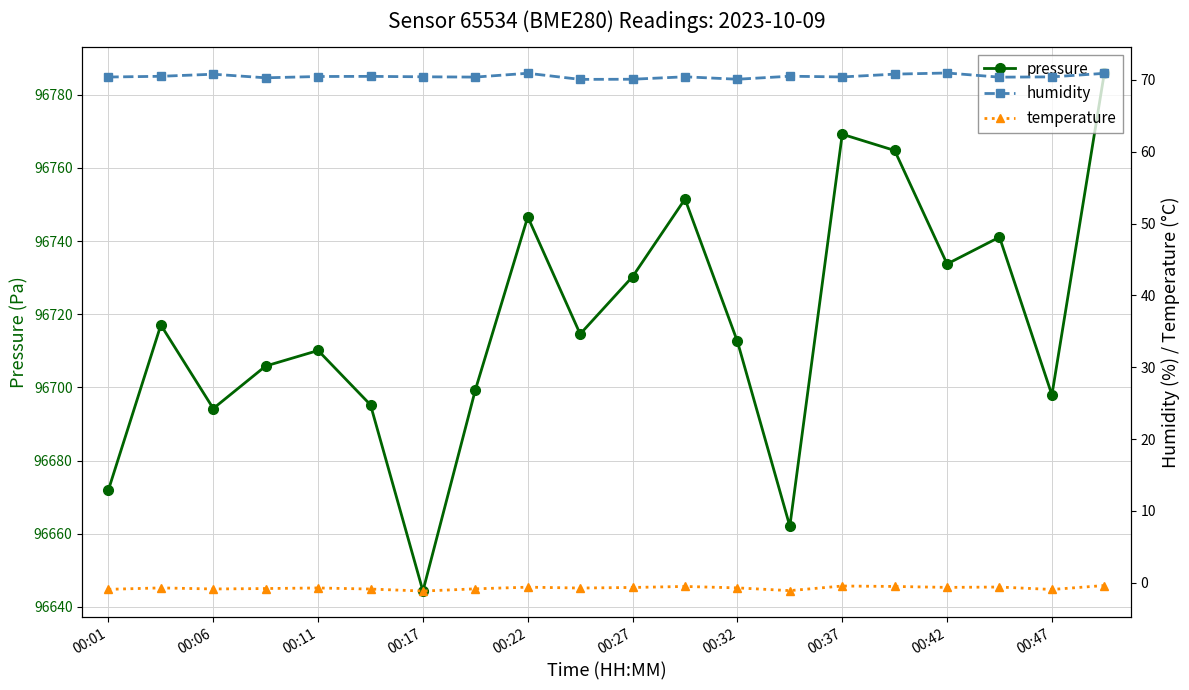

What is the average value of the pressure series?

96717.4